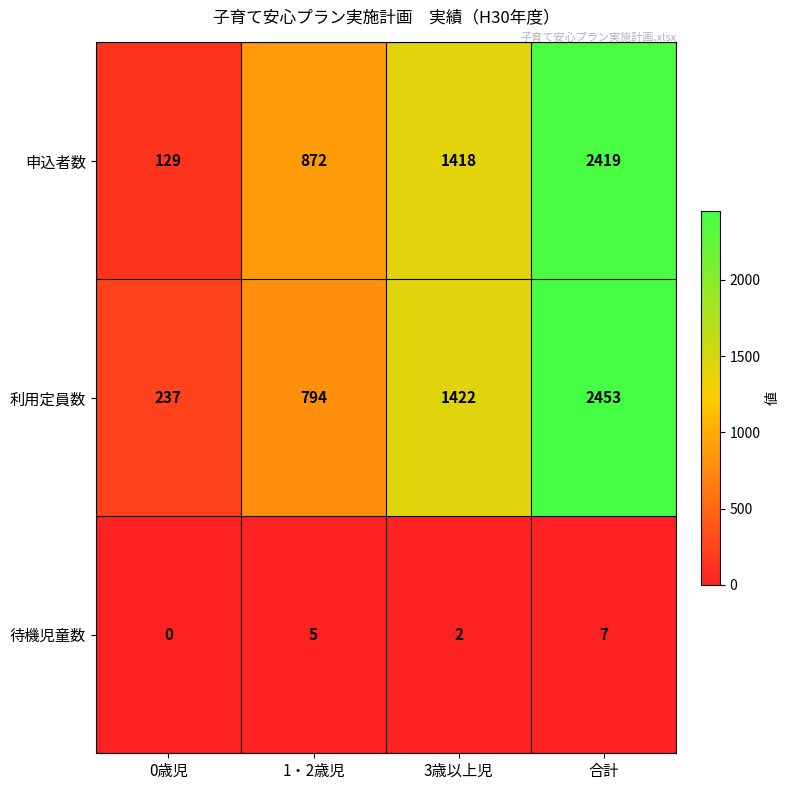

Reading right to left, list all the values displayed in this chart.

申込者数: 2419	1418	872	129
利用定員数: 2453	1422	794	237
待機児童数: 7	2	5	0